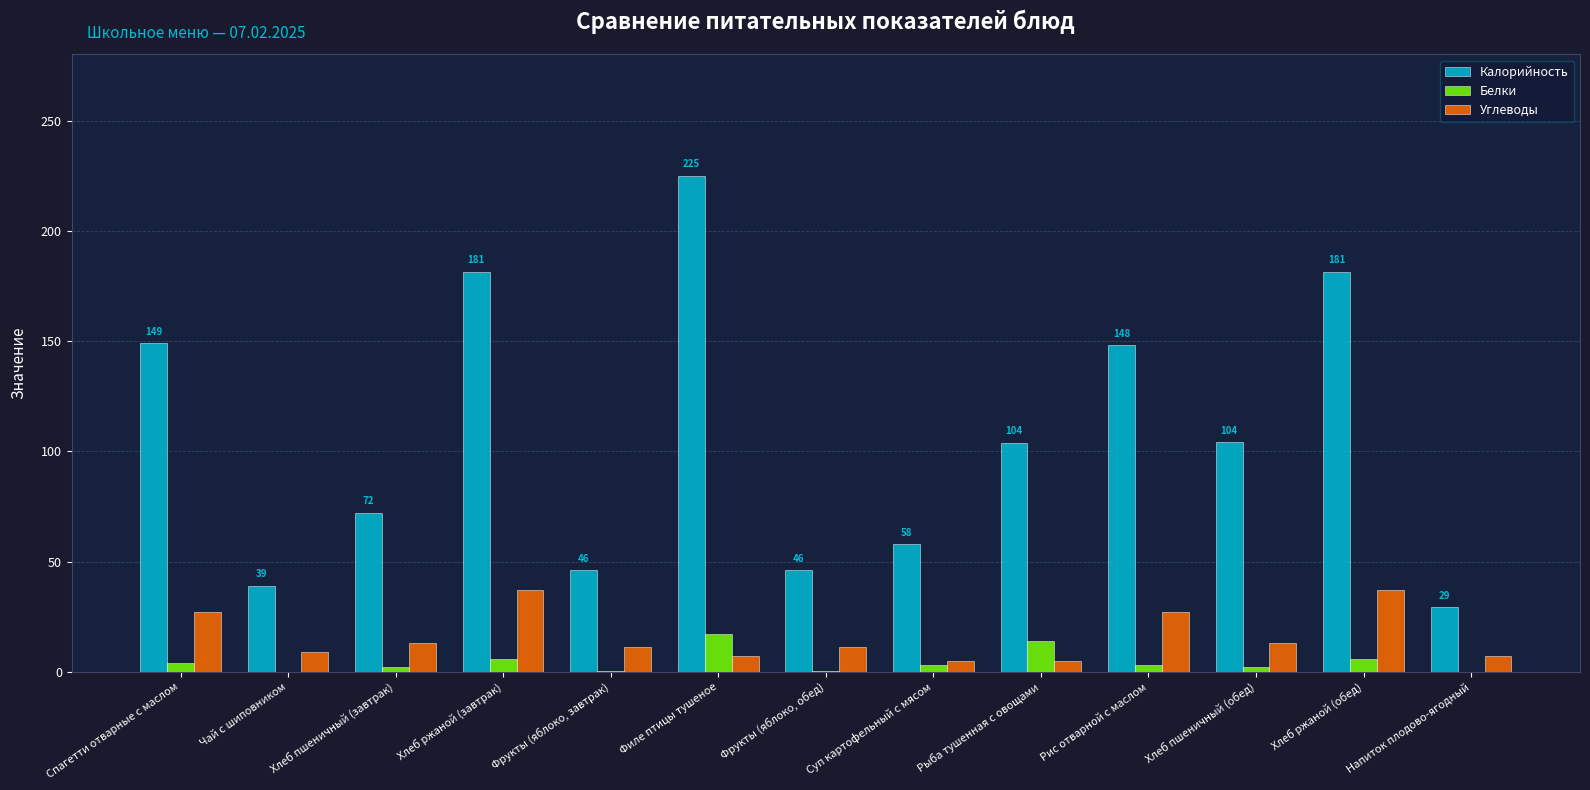

The Калорийность series shows 82.0 at Фрукты (яблоко, завтрак). True or false?

False